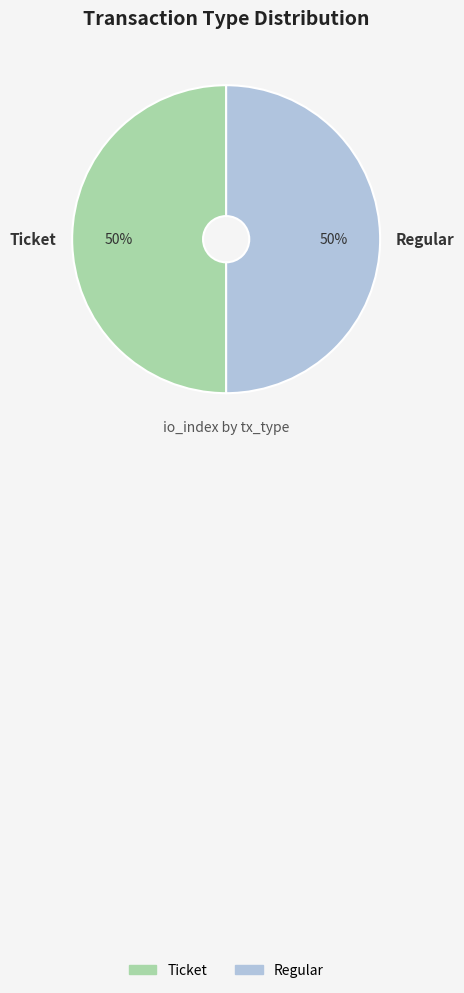

Count the number of slices in the pie.

2